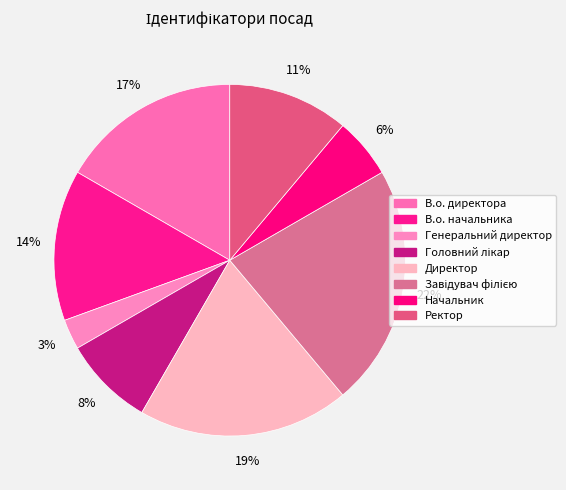

The Ректор slice represents 11% of the pie. True or false?

True